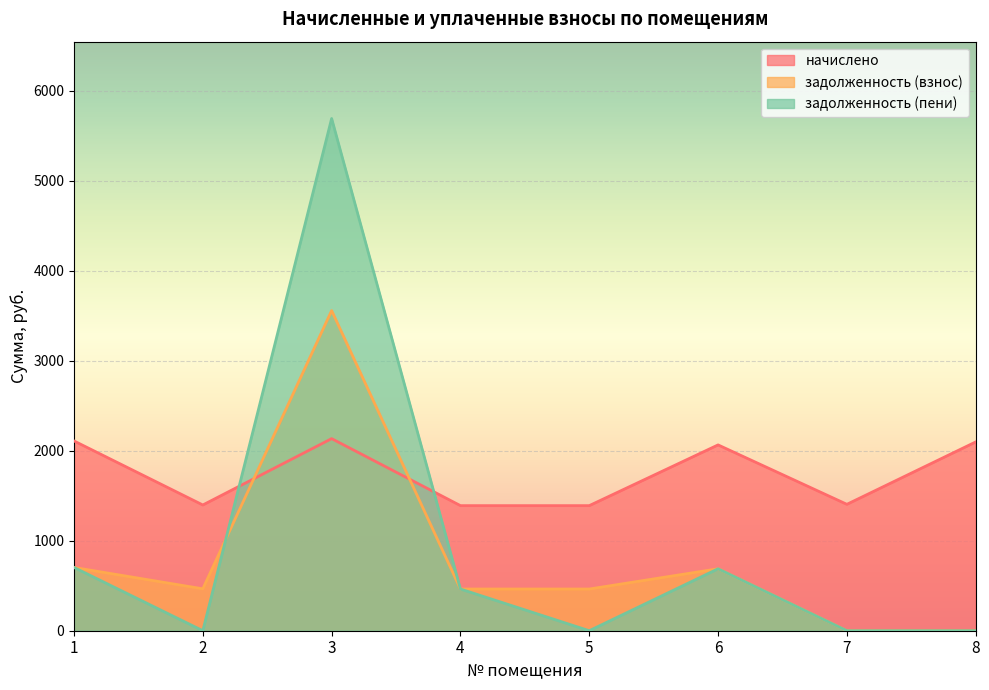

At which category does начислено reach its first local valley?

2